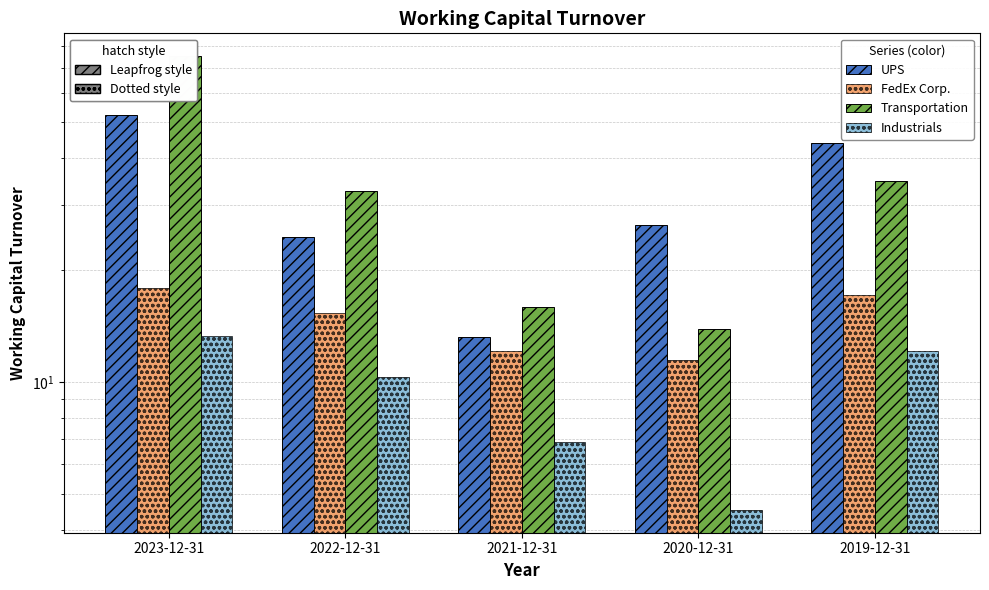

At which label does FedEx Corp. first exceed 15?

2023-12-31